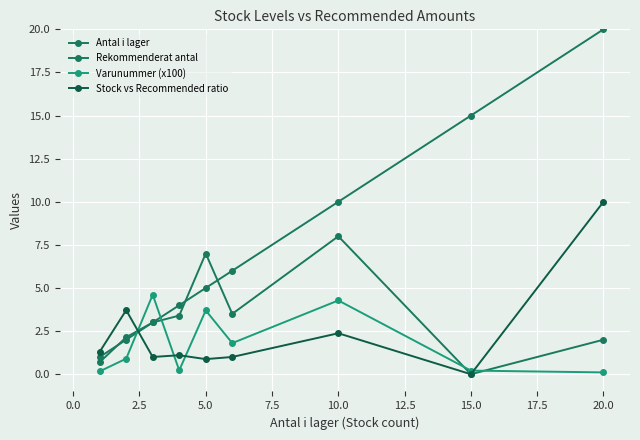

Which series has the widest spread of values?

Antal i lager